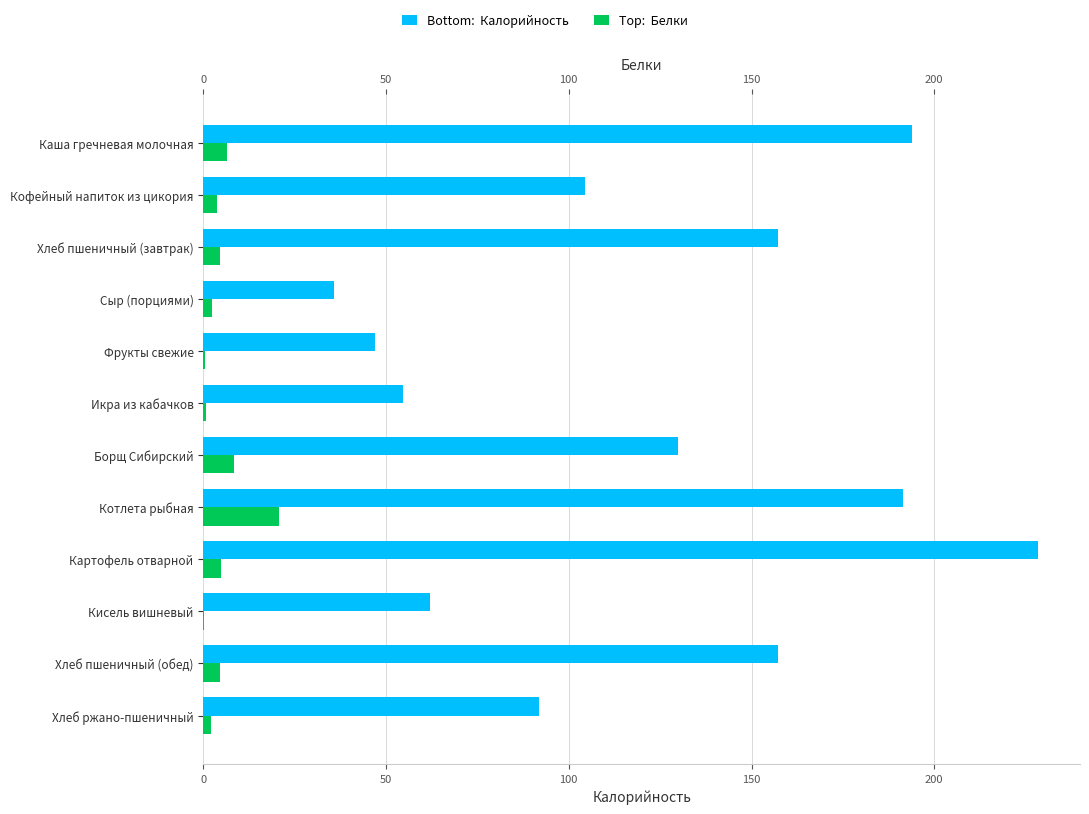

What is the sum of all Белки values?

59.1